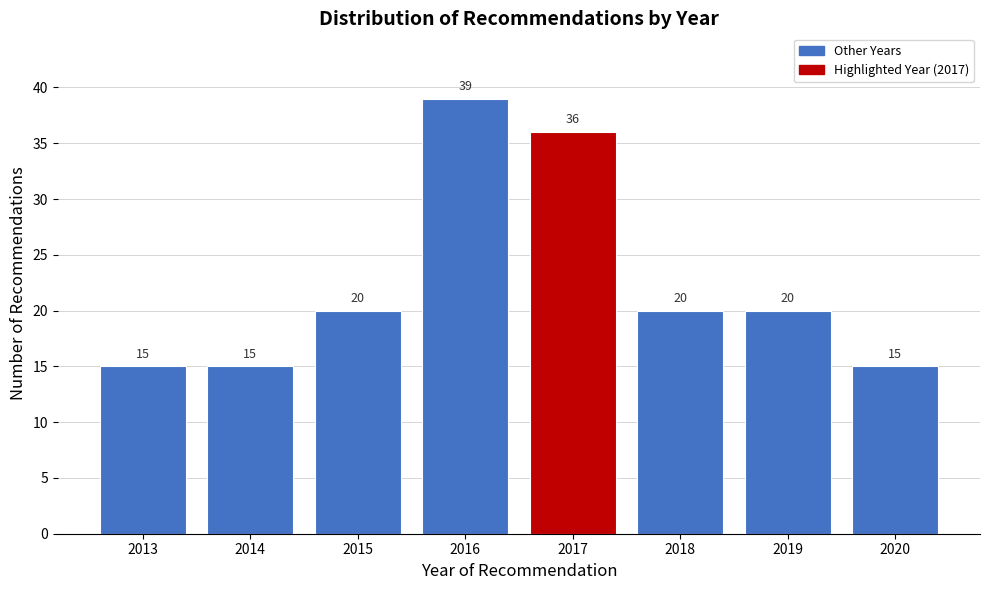

Reading right to left, what are all the values shown in this chart?

15	20	20	36	39	20	15	15